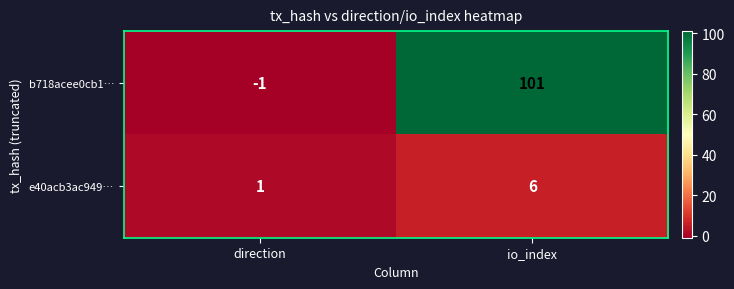

What is the difference between the e40acb3ac949… values at io_index and direction?

5